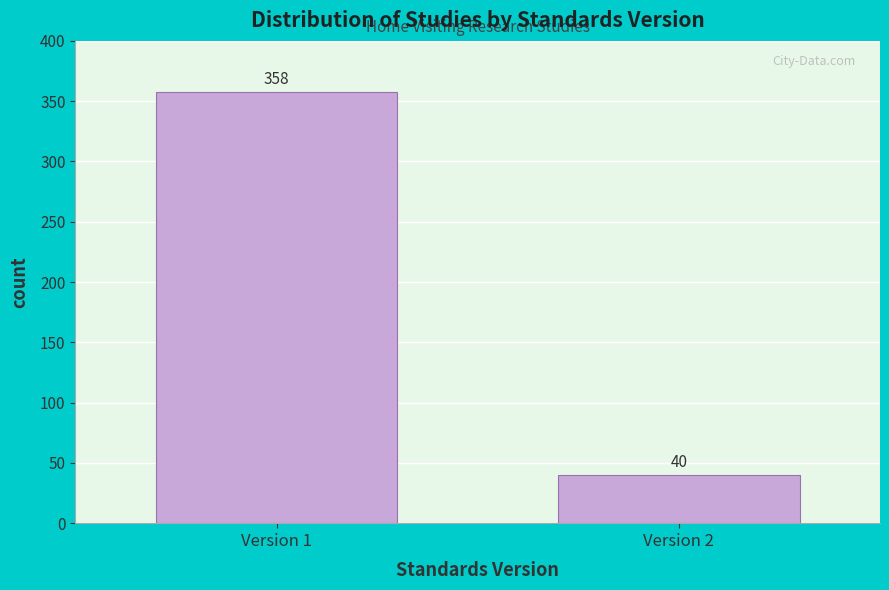

Reading right to left, extract all data points from this chart.

40	358